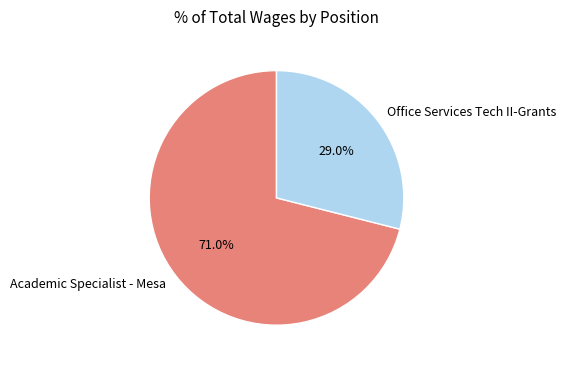

What percentage is the Office Services Tech II-Grants slice, to the nearest percent?

29%